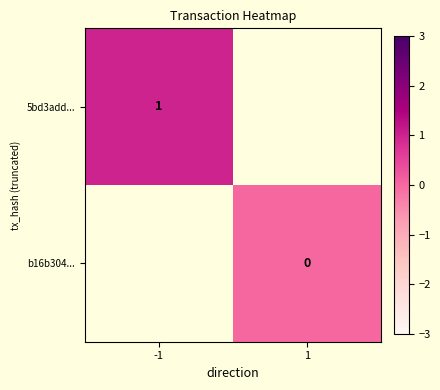

The 5bd3add... series shows 1 at -1. True or false?

True